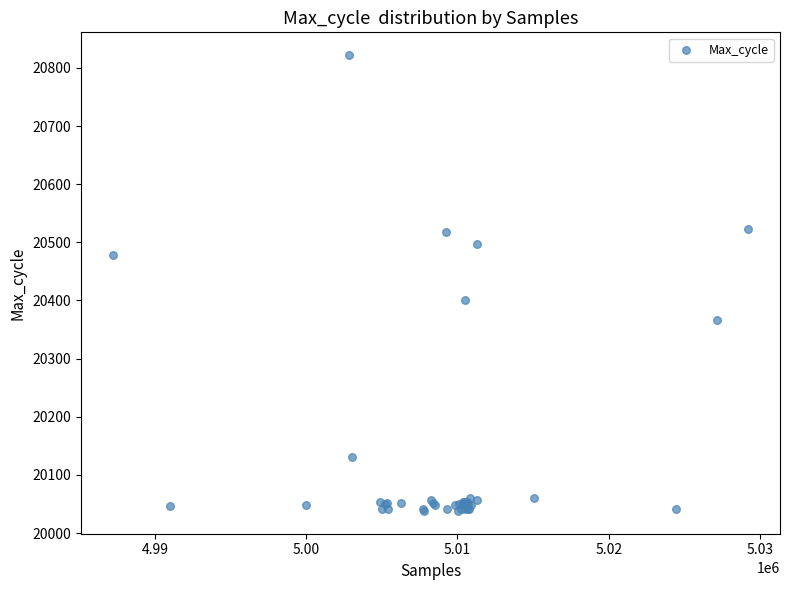

What Y value in the scatter plot is closest to 20430?

20401